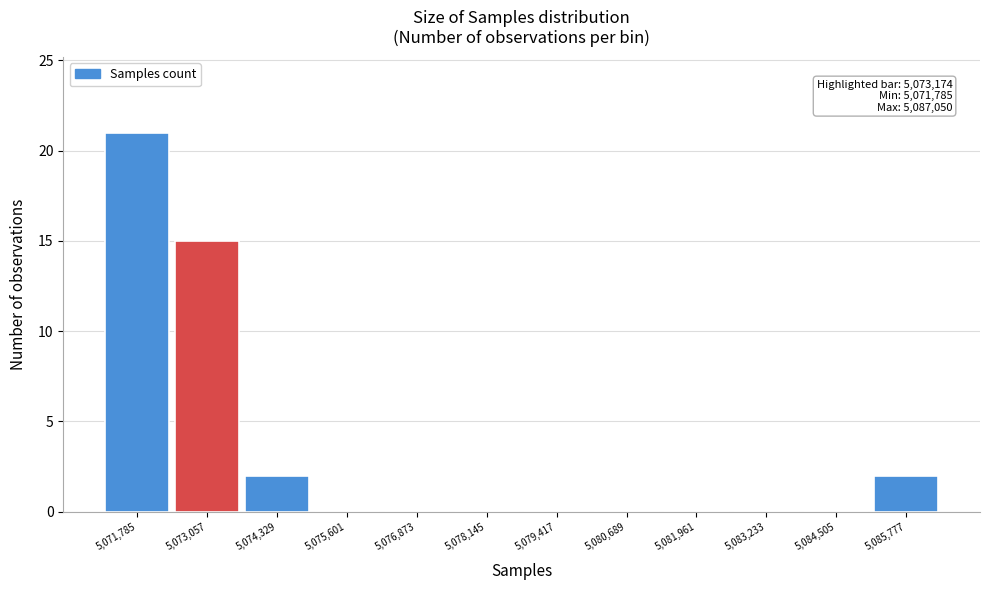

Reading left to right, list all the values displayed in this chart.

5,071,785=21	5,073,057=15	5,074,329=2	5,075,601=0	5,076,873=0	5,078,145=0	5,079,417=0	5,080,689=0	5,081,961=0	5,083,233=0	5,084,505=0	5,085,777=2